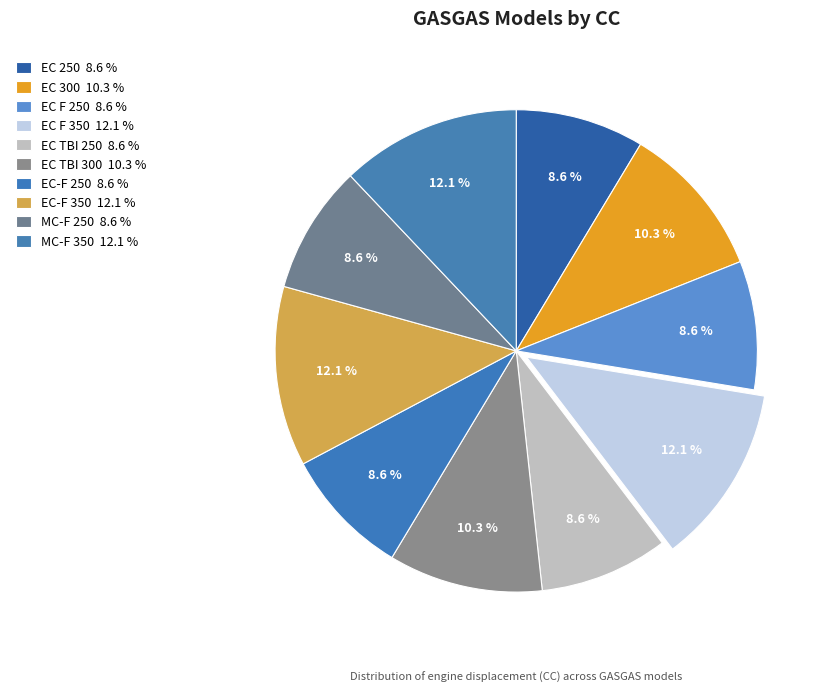

To the nearest percent, what is the average slice percentage?

10%